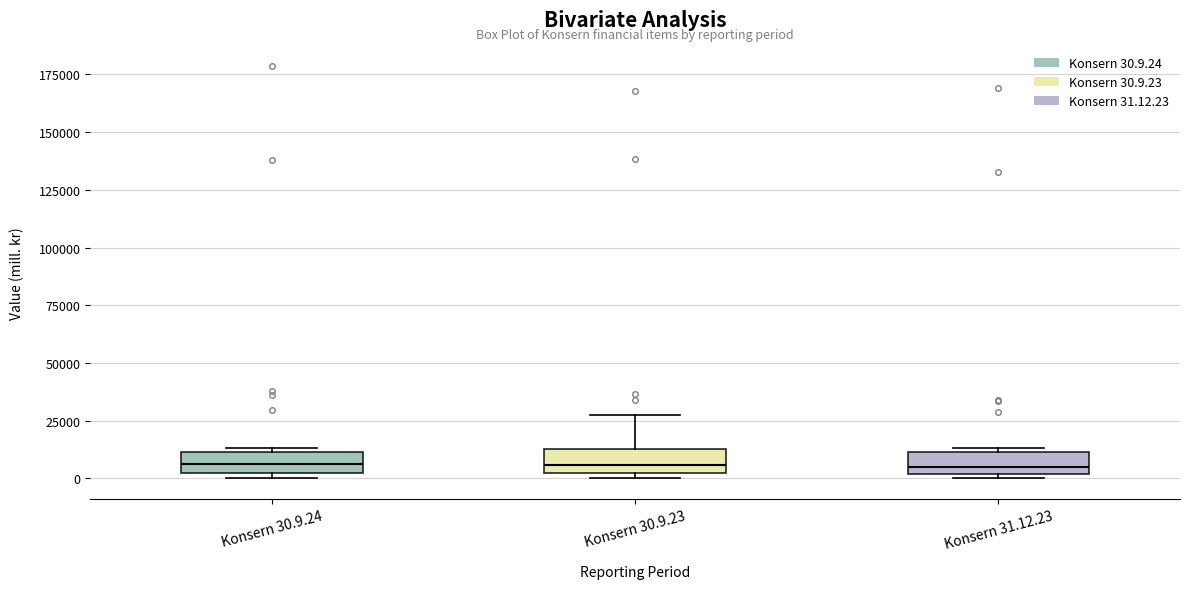

Reading left to right, transcribe this box plot: for each box, give where its median line is, the range the box spans, and where its two whiskers end, as read against the y-axis. The values are not printed on the chart, so give them approximately, as read against the axis.

Konsern 30.9.24: median 5000, box 0 to 10000, whiskers 0 (just below the box's lower edge) to 15000
Konsern 30.9.23: median 5000, box 0 to 15000, whiskers 0 (just below the box's lower edge) to 25000
Konsern 31.12.23: median 5000, box 0 to 10000, whiskers 0 (just below the box's lower edge) to 15000